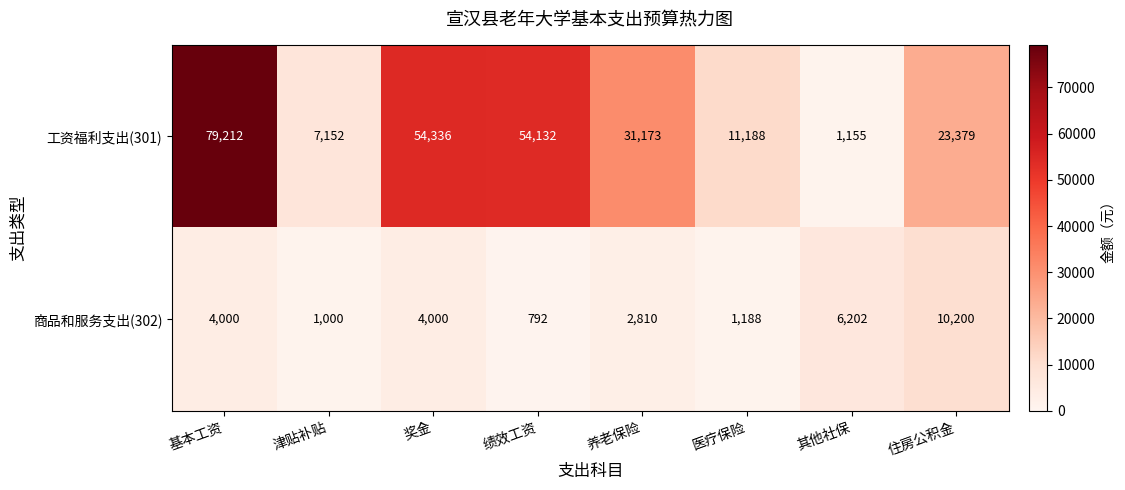

Reading left to right, extract all data points from this chart.

工资福利支出(301): 79212	7152	54336	54132	31173	11188	1155	23379
商品和服务支出(302): 4000	1000	4000	792	2810	1188	6202	10200